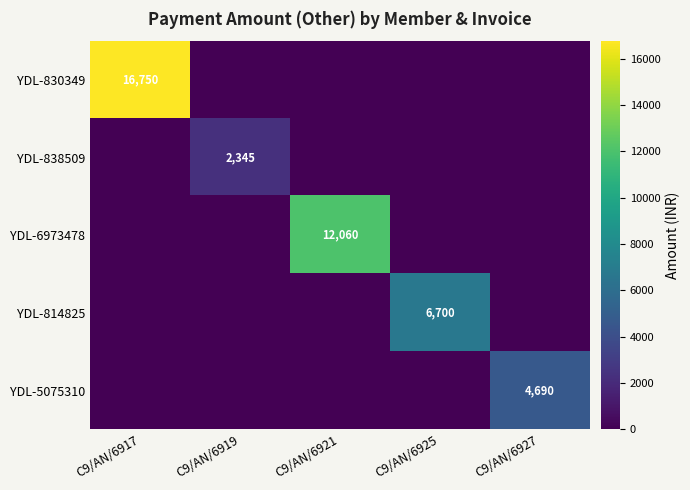

True or false: YDL-830349 has a value of 16750 at C9/AN/6917.

True